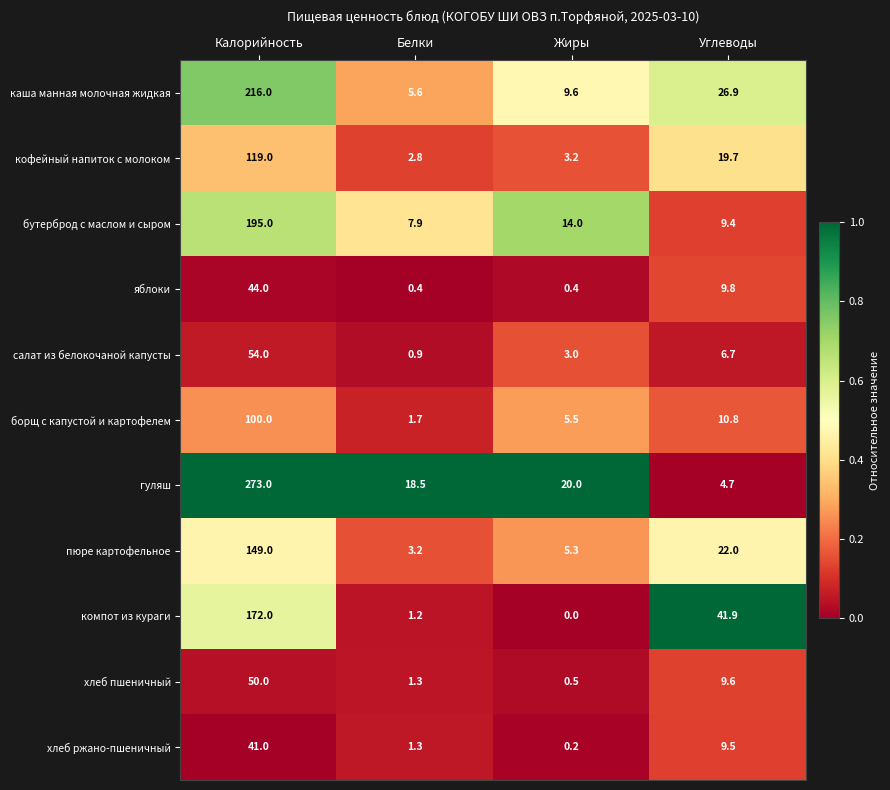

What is the difference between the highest and lowest values at Белки?

18.1